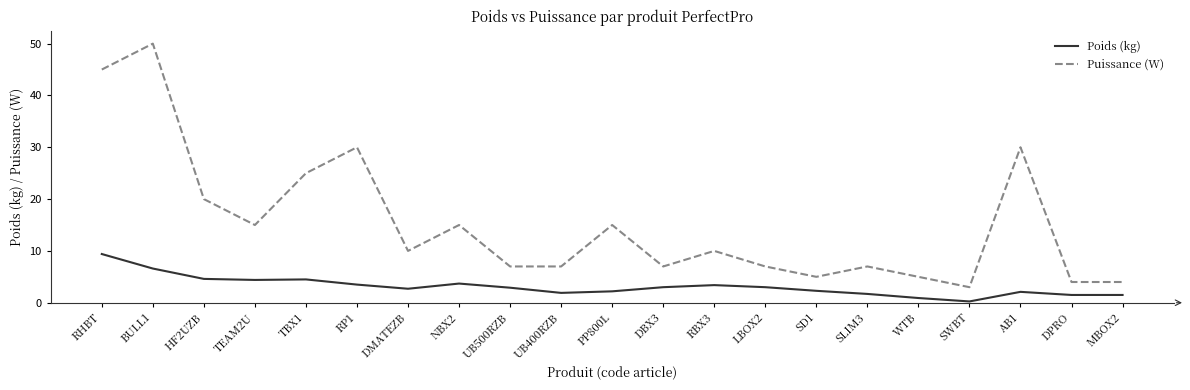

True or false: Puissance (W) and Poids (kg) intersect in this chart.

False